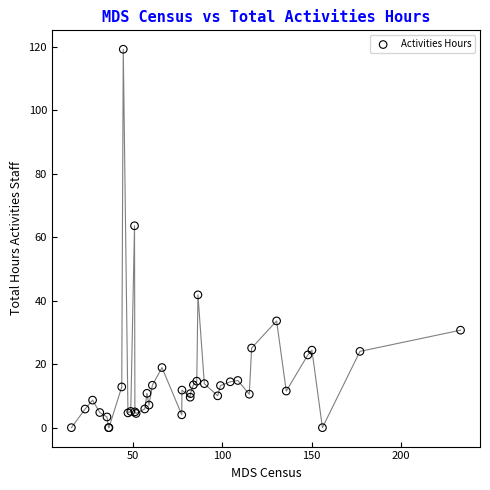

What Y value in the scatter plot is closest to 59?

63.6